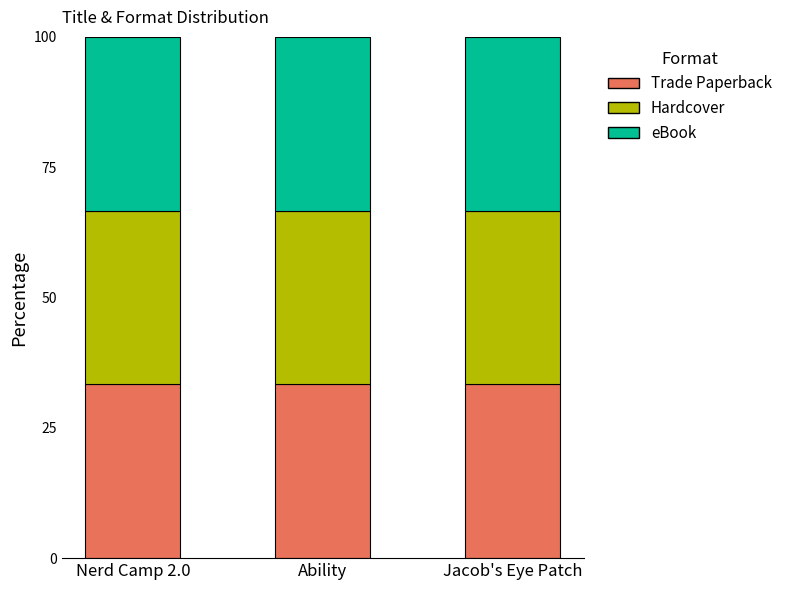

Which series has the widest spread of values?

Trade Paperback